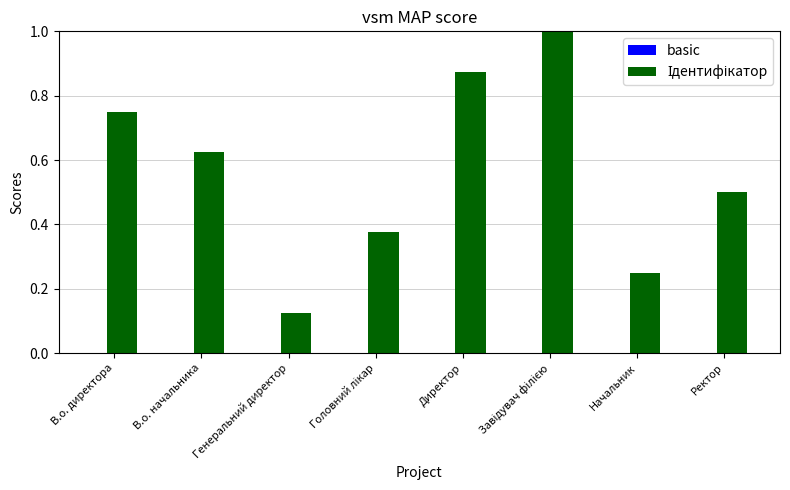

What is the change in value from В.о. директора to Начальник?

-0.5